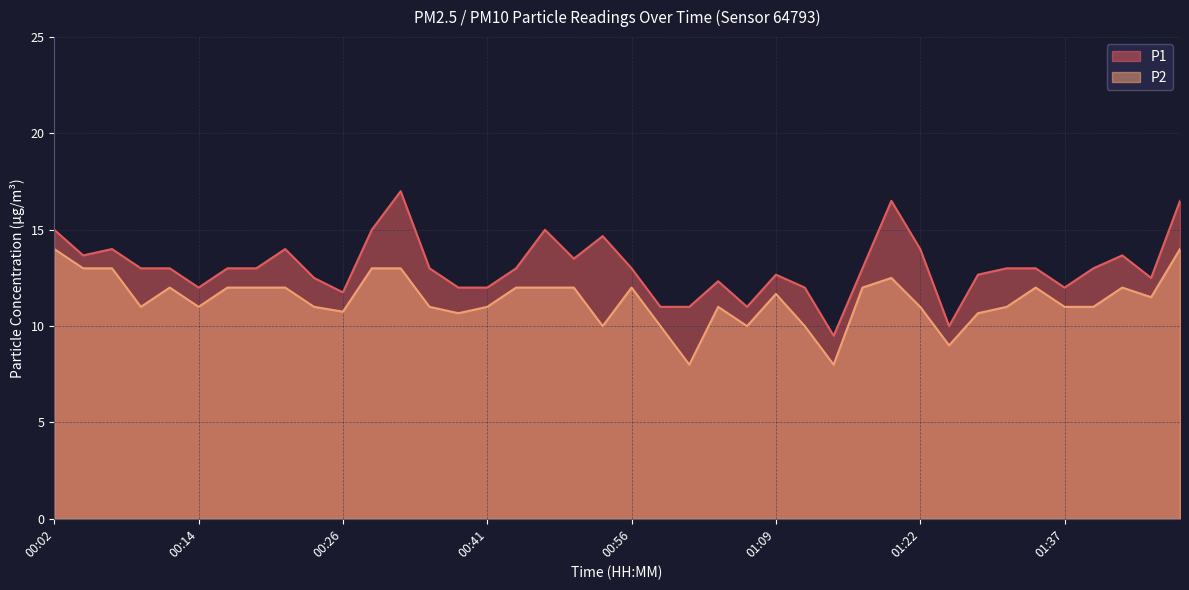

Rank the series by their average value, from lowest to highest.

P2, P1